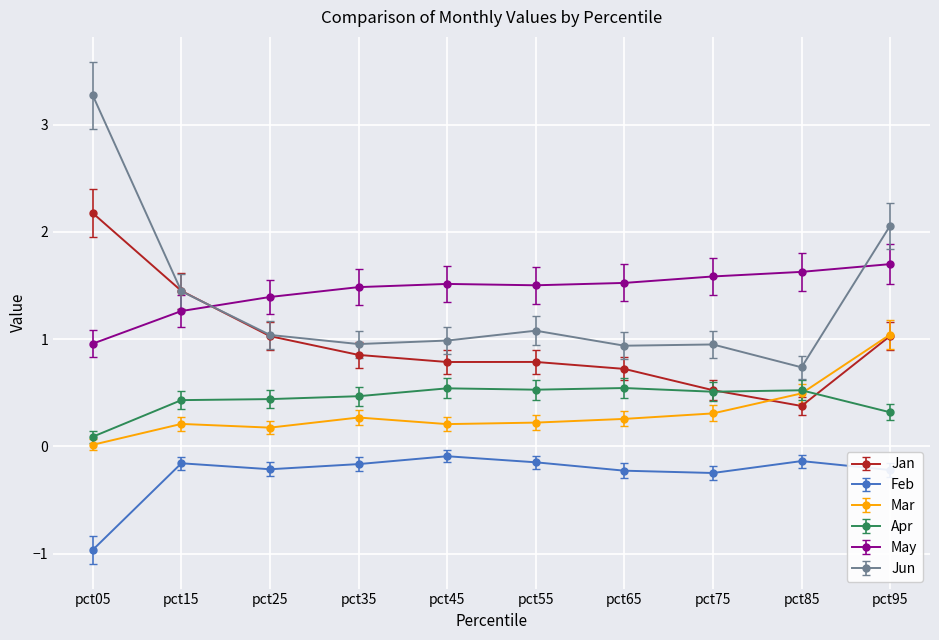

What is the spread (max minus min) of values at pct25?

1.6